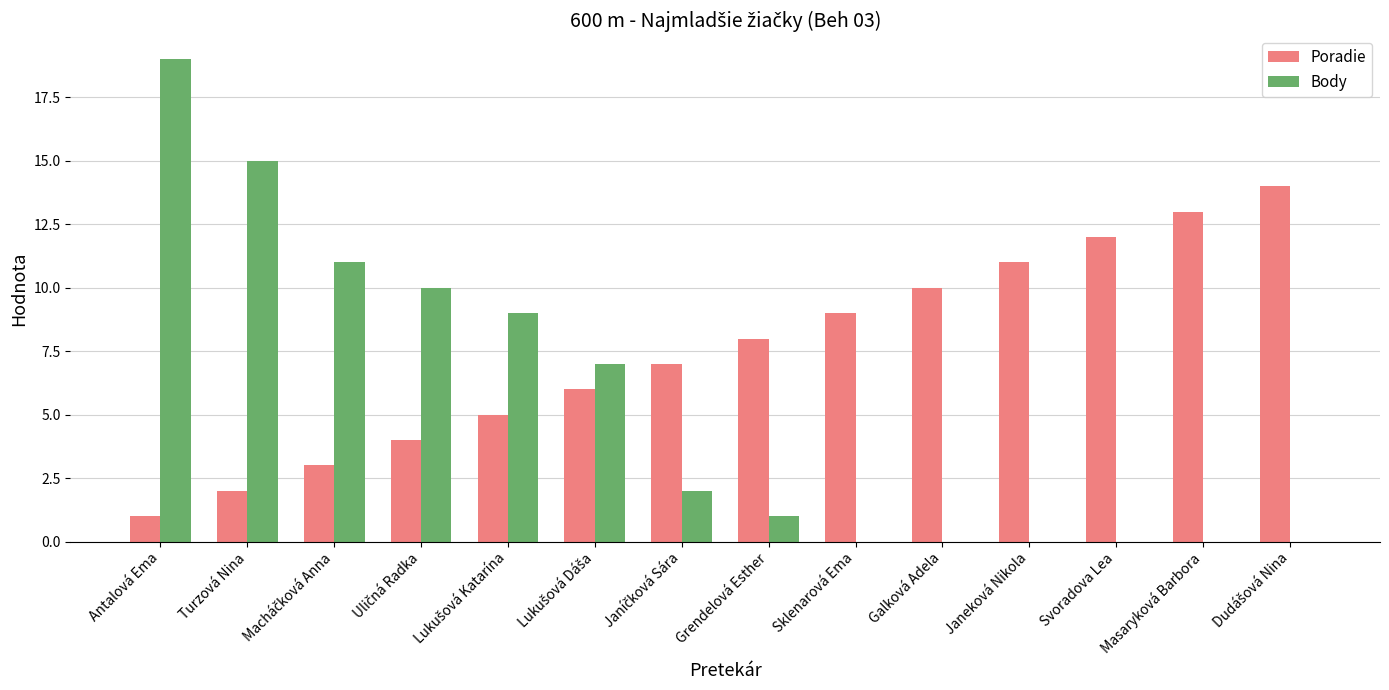

What is the sum of the Poradie values at Masaryková Barbora and Janeková Nikola?

24